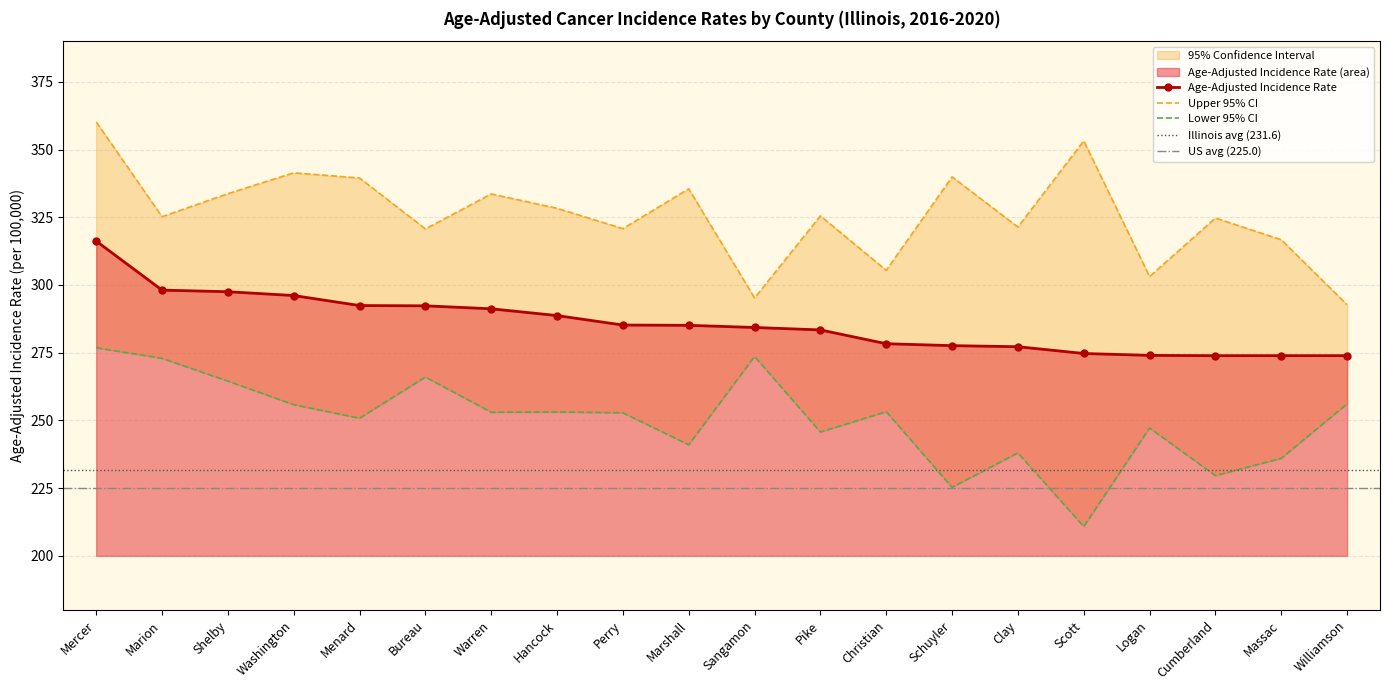

At how many categories does at least one series exceed 242?

20